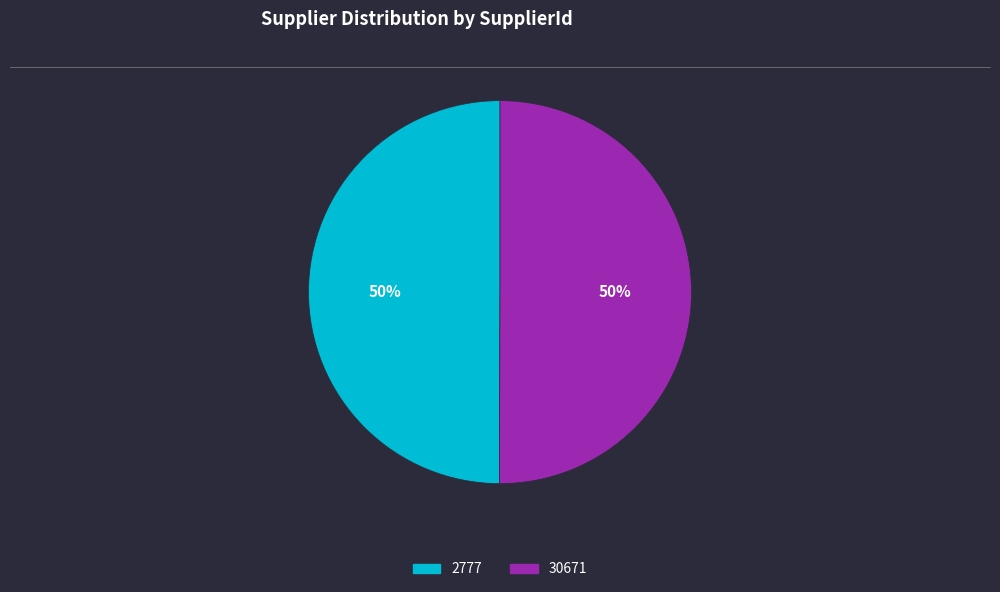

How many slices are in this pie chart?

2